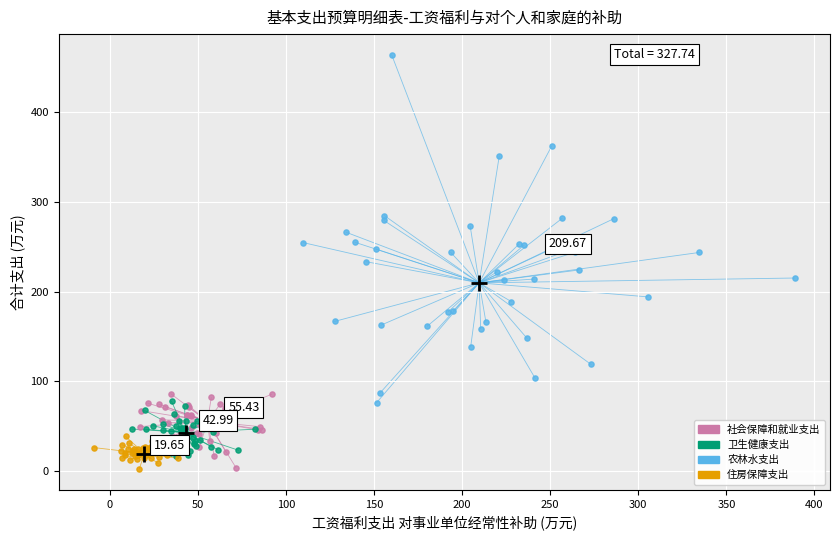

Which series contains the highest Y value?

农林水支出